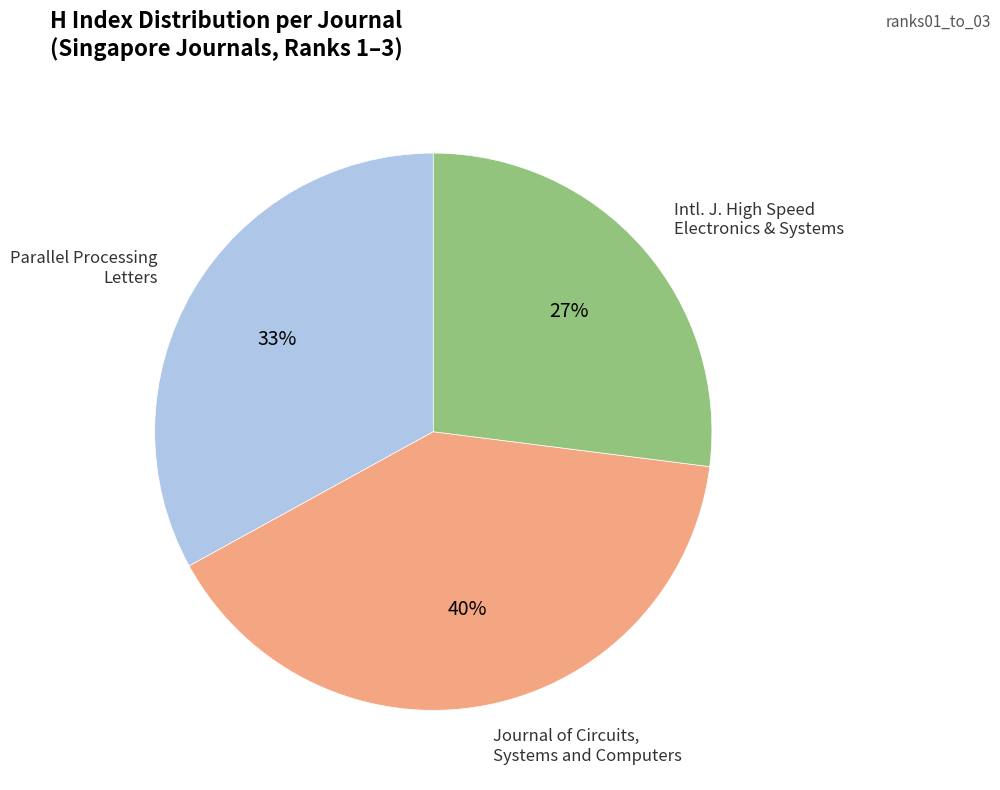

Count the number of slices in the pie.

3